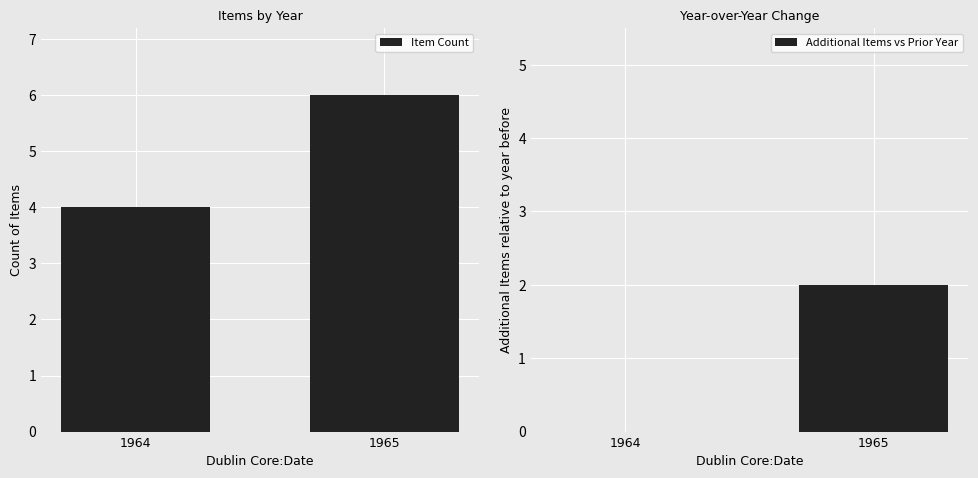

What is the difference between the Additional Items vs Prior Year values at 1965 and 1964?

2